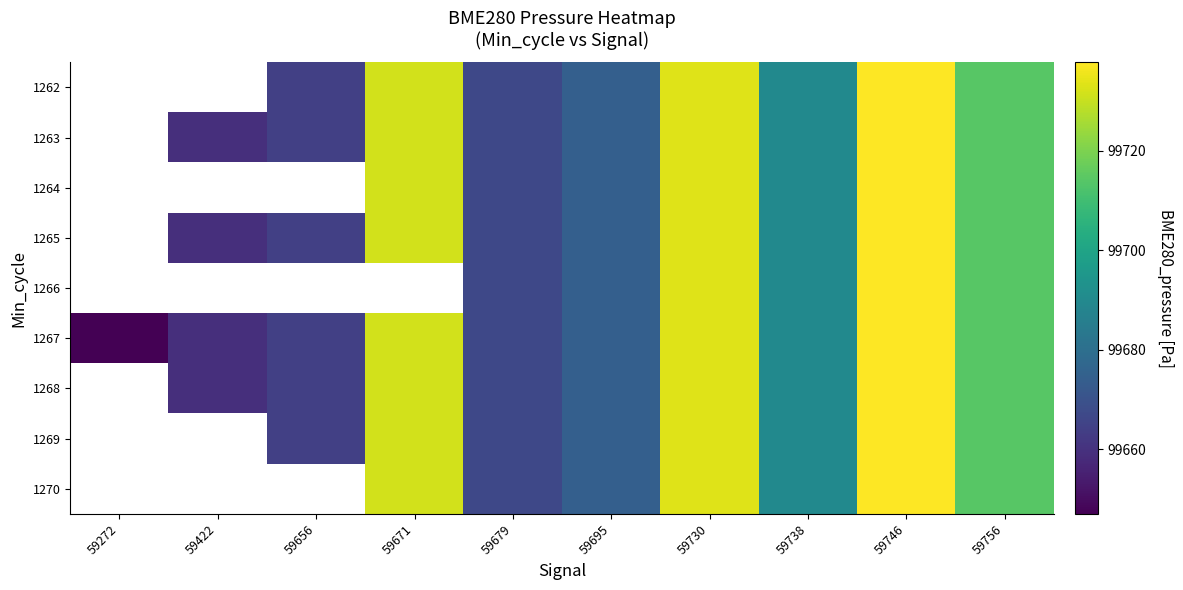

How many values in 1266 are above zero?

6